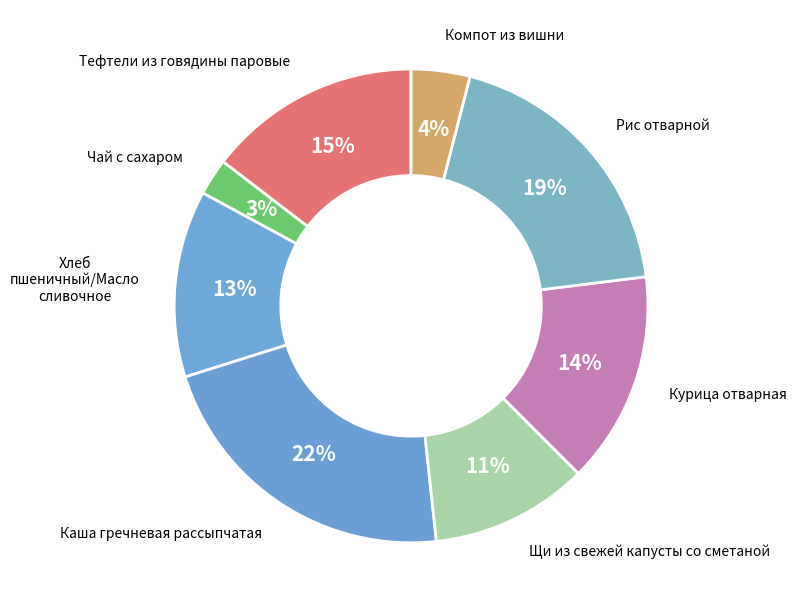

Count the number of slices in the pie.

8